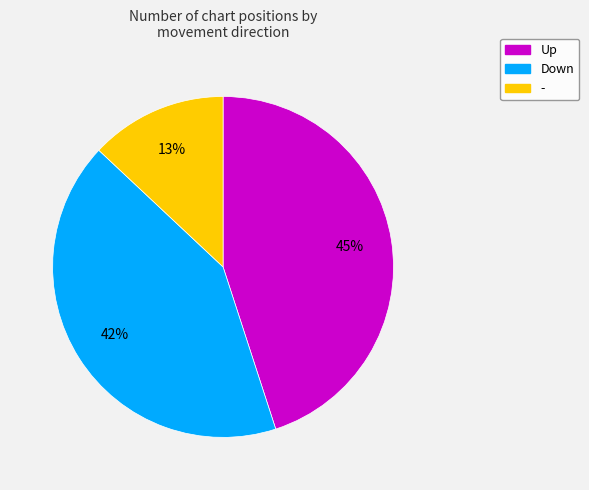

To the nearest percent, what is the average slice percentage?

33%